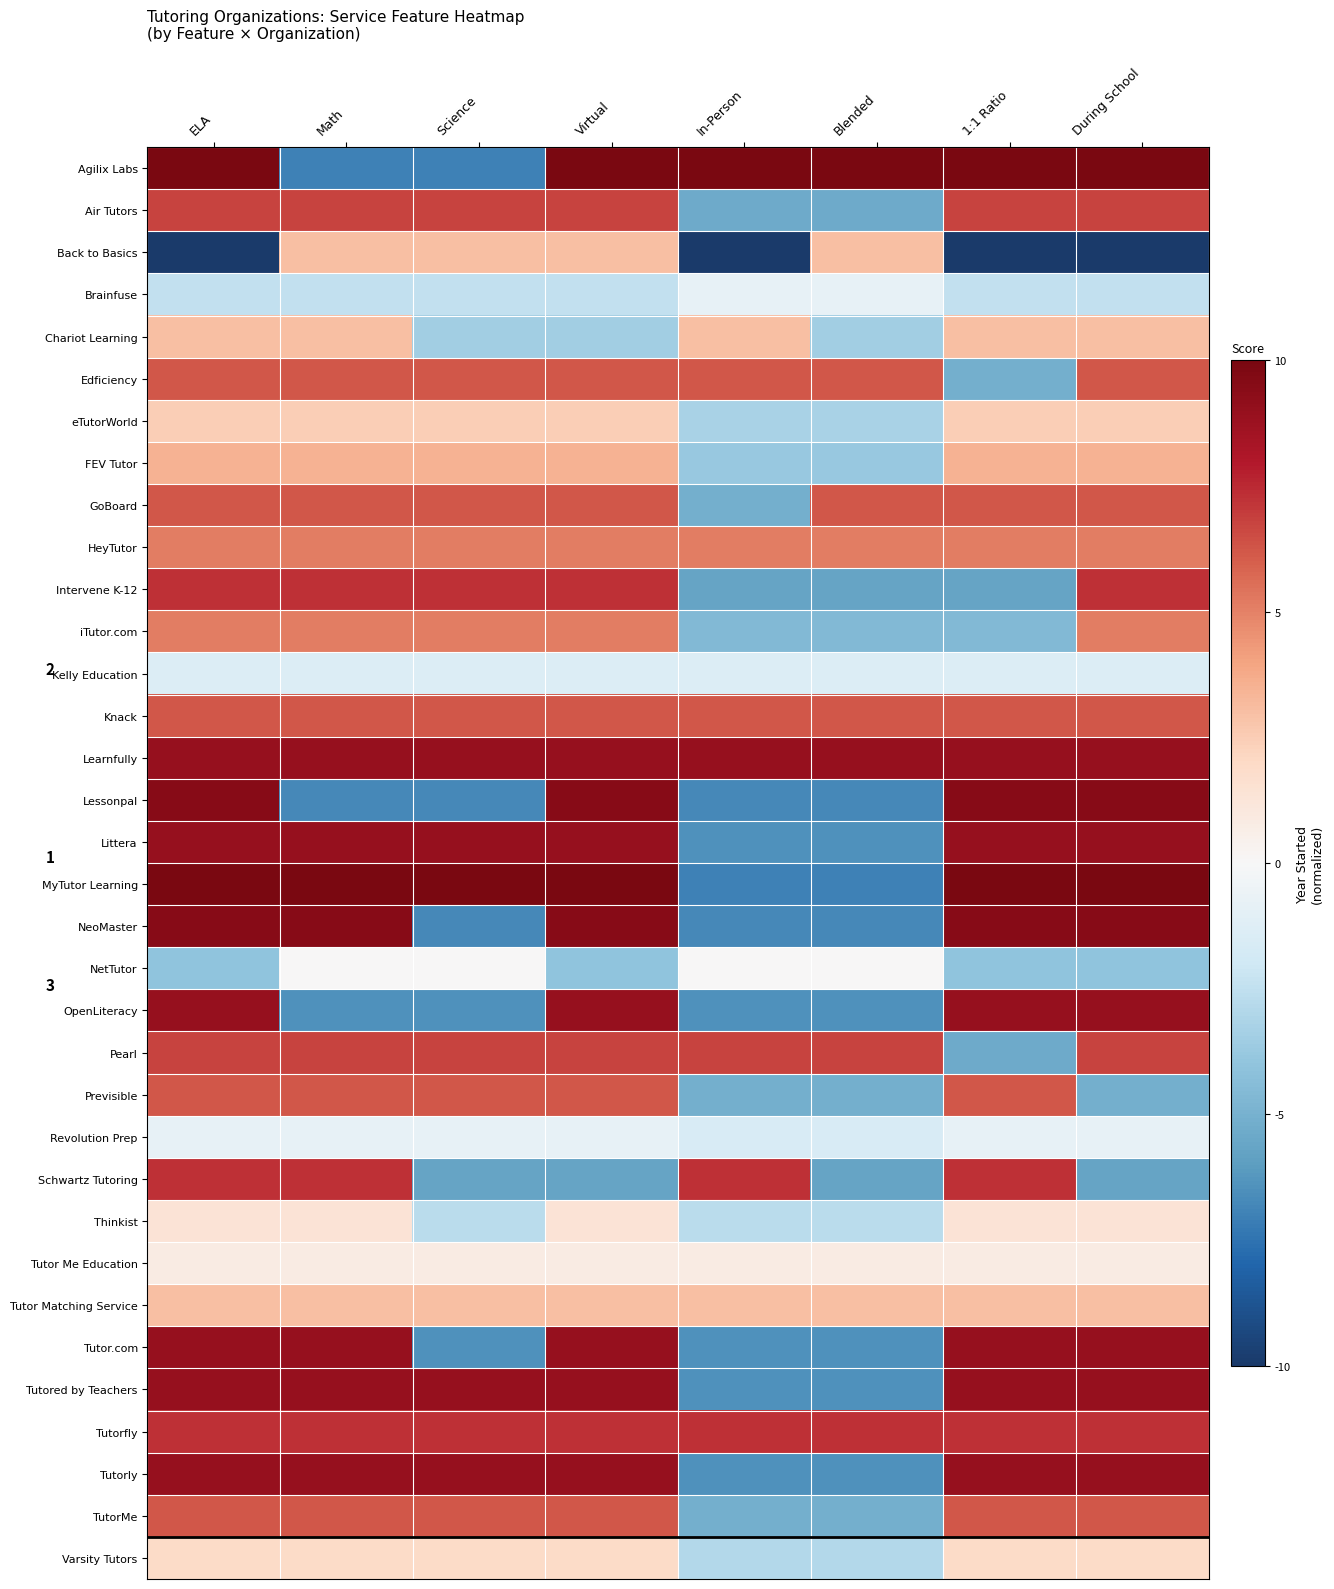

What is the difference between the highest and lowest values at In-Person?

20.0